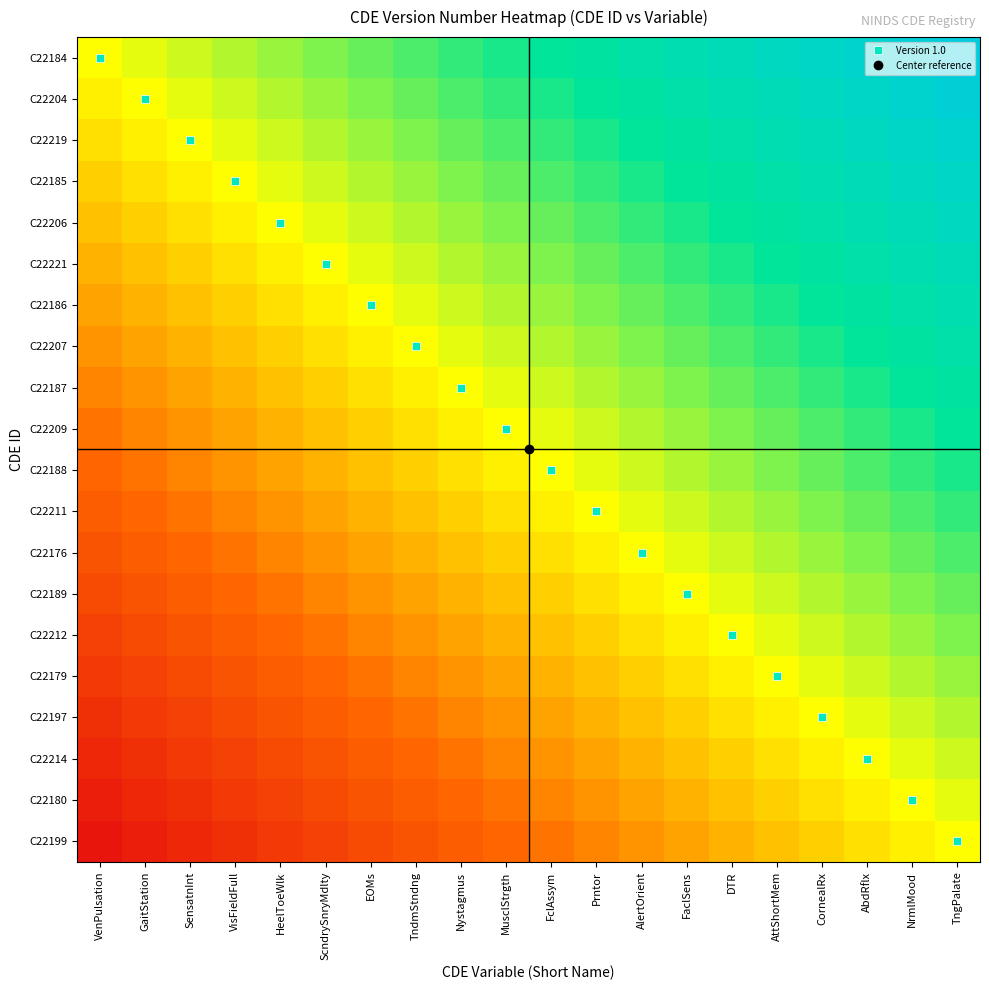

Rank the series at AbdRflx from highest to lowest value.

C22184, C22204, C22219, C22185, C22206, C22221, C22186, C22207, C22187, C22209, C22188, C22211, C22176, C22189, C22212, C22179, C22197, C22214, C22180, C22199